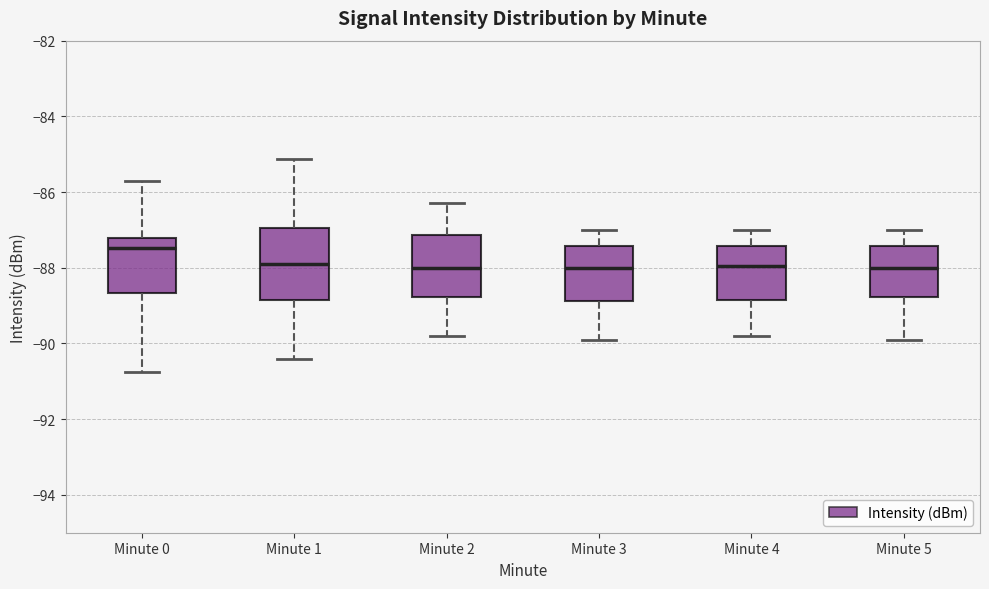

Where does the median line of the box for Minute 3 sit on the y-axis? The values are not printed on the chart, so give them approximately, as read against the axis.

-88.0